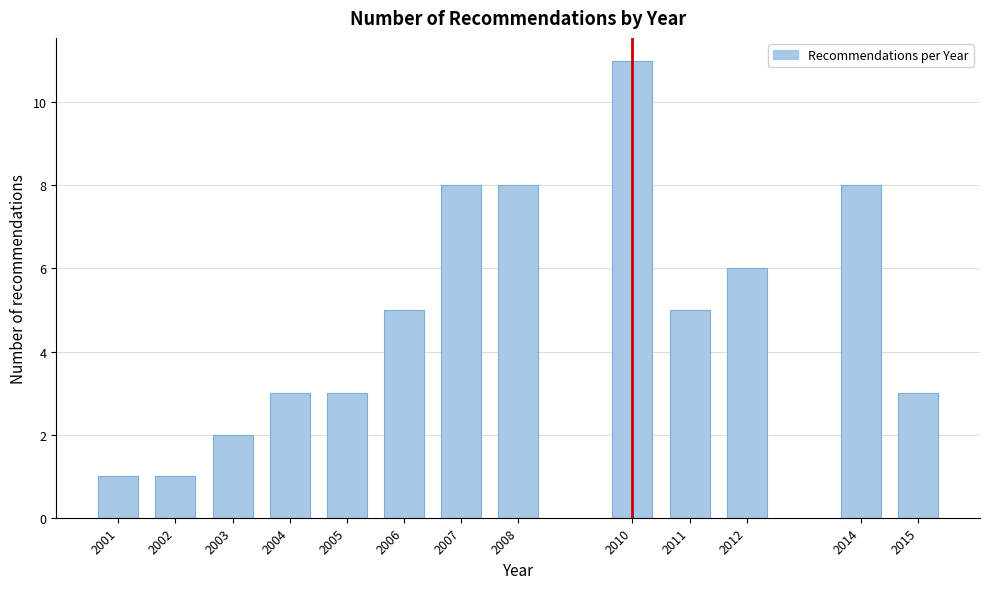

Reading right to left, what are all the values shown in this chart?

2015=3	2014=8	2012=6	2011=5	2010=11	2008=8	2007=8	2006=5	2005=3	2004=3	2003=2	2002=1	2001=1